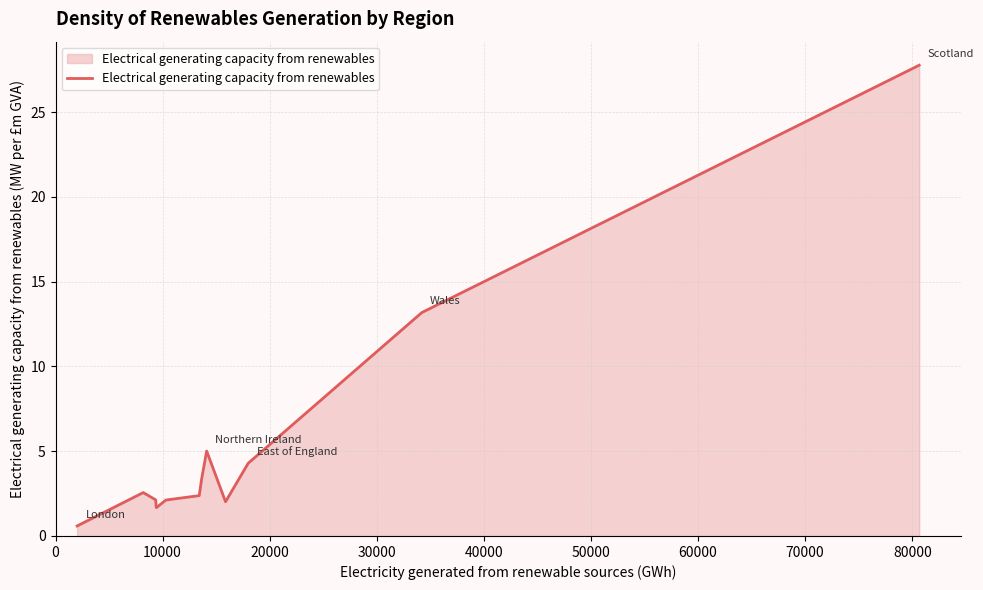

What is the greatest value displayed?

27.8